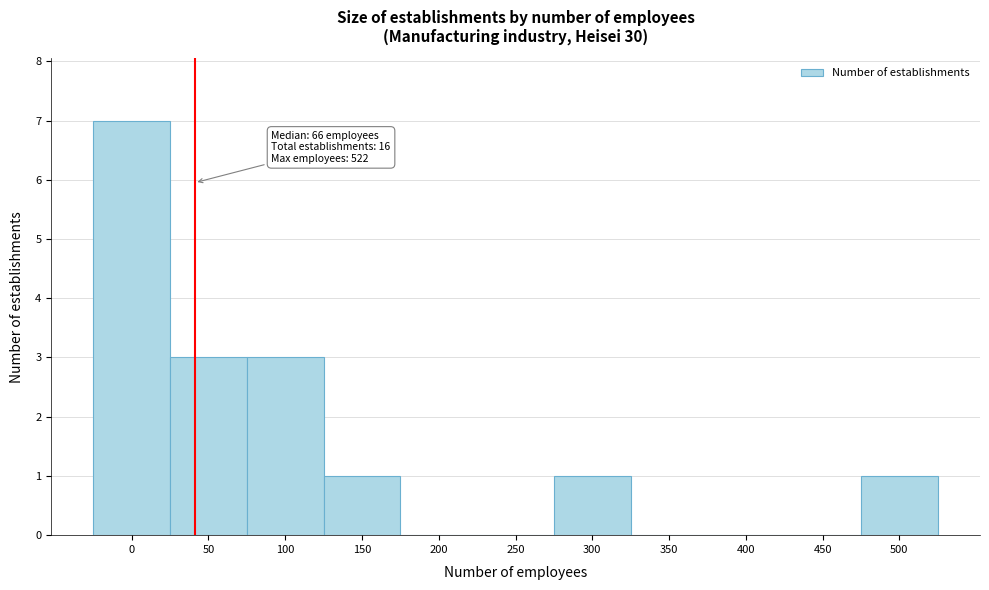

Reading left to right, extract all data points from this chart.

0=7	50=3	100=3	150=1	200=0	250=0	300=1	350=0	400=0	450=0	500=1